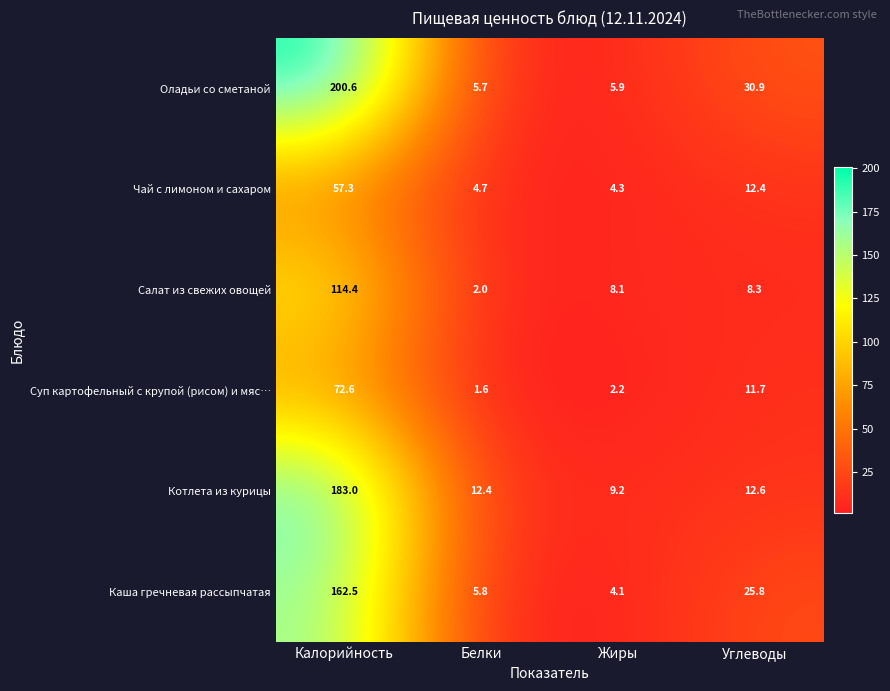

Count the number of categories in the chart.

4